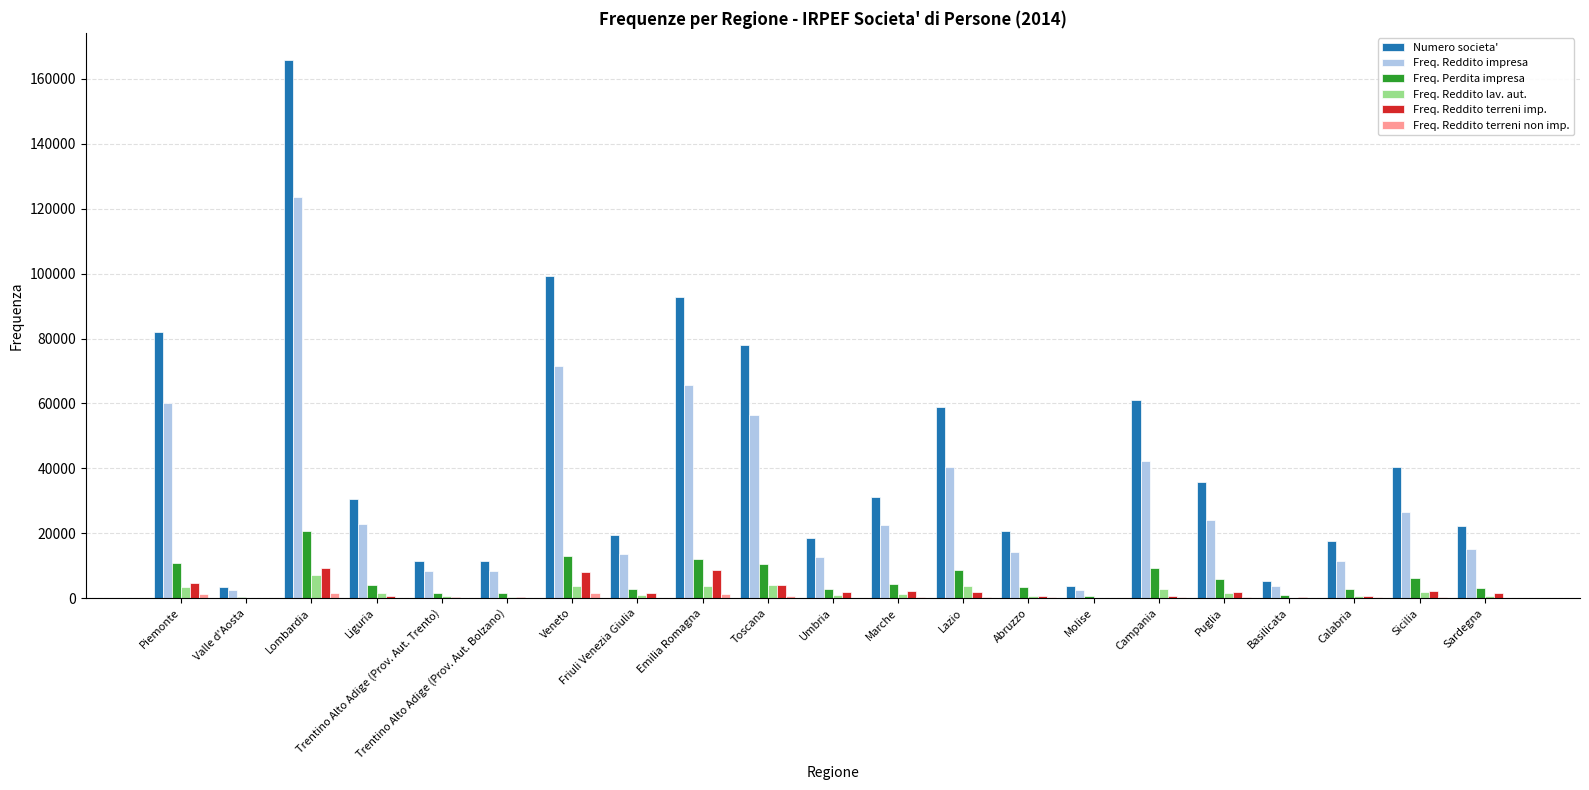

Which category has the highest value in the Freq. Perdita impresa series?

Lombardia